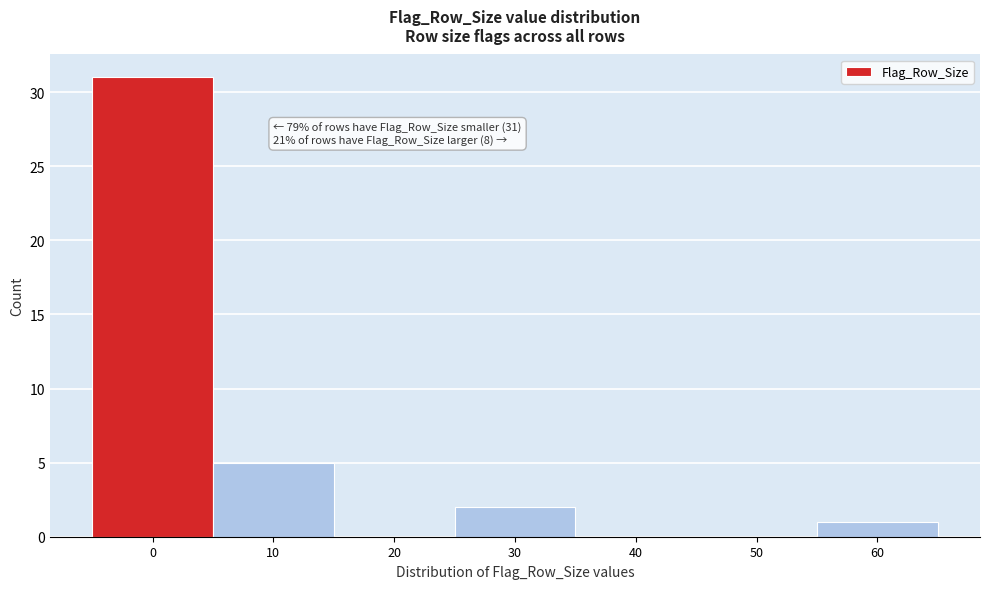

Reading left to right, extract all data points from this chart.

0=31	10=5	20=0	30=2	40=0	50=0	60=1